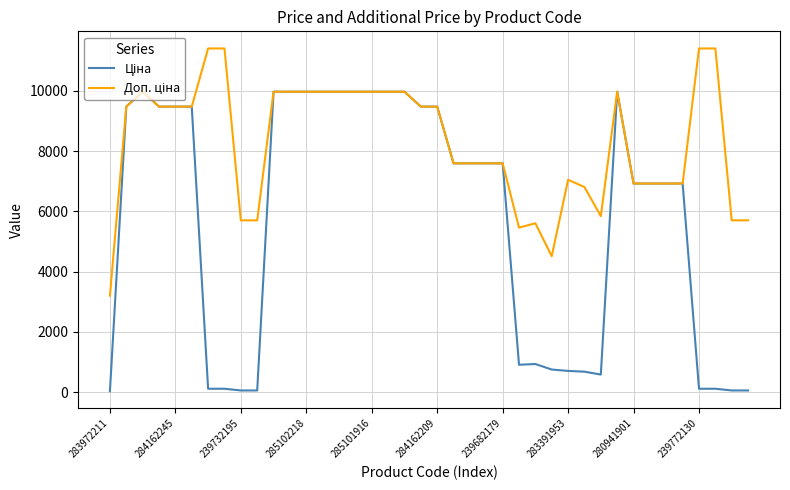

True or false: Ціна and Доп. ціна intersect in this chart.

False